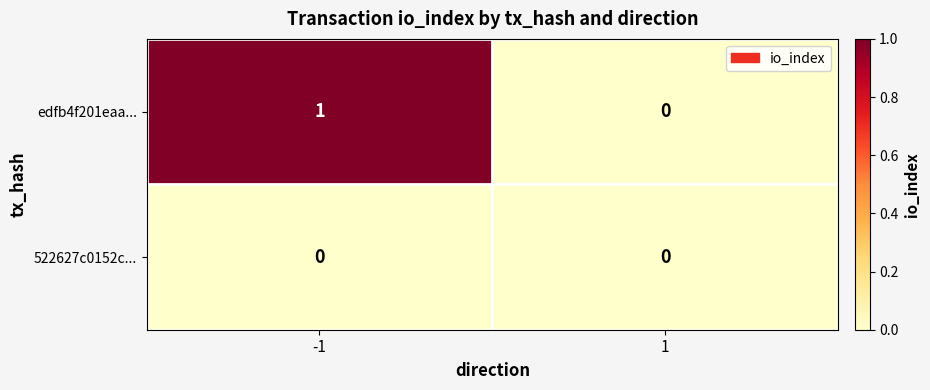

The edfb4f201eaa... series shows 1 at -1. True or false?

True